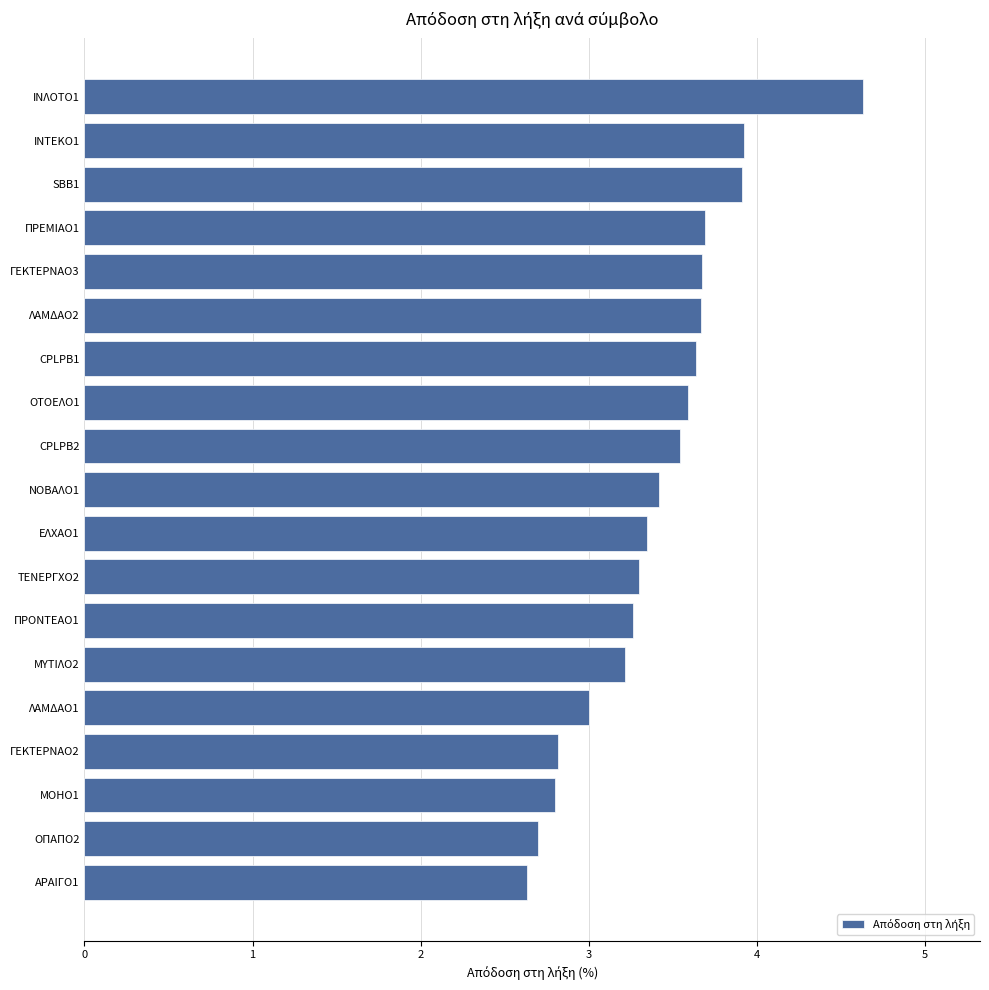

What is the ratio of the value at ΙΝΛΟΤΟ1 to the value at ΛΑΜΔΑΟ2?

1.3